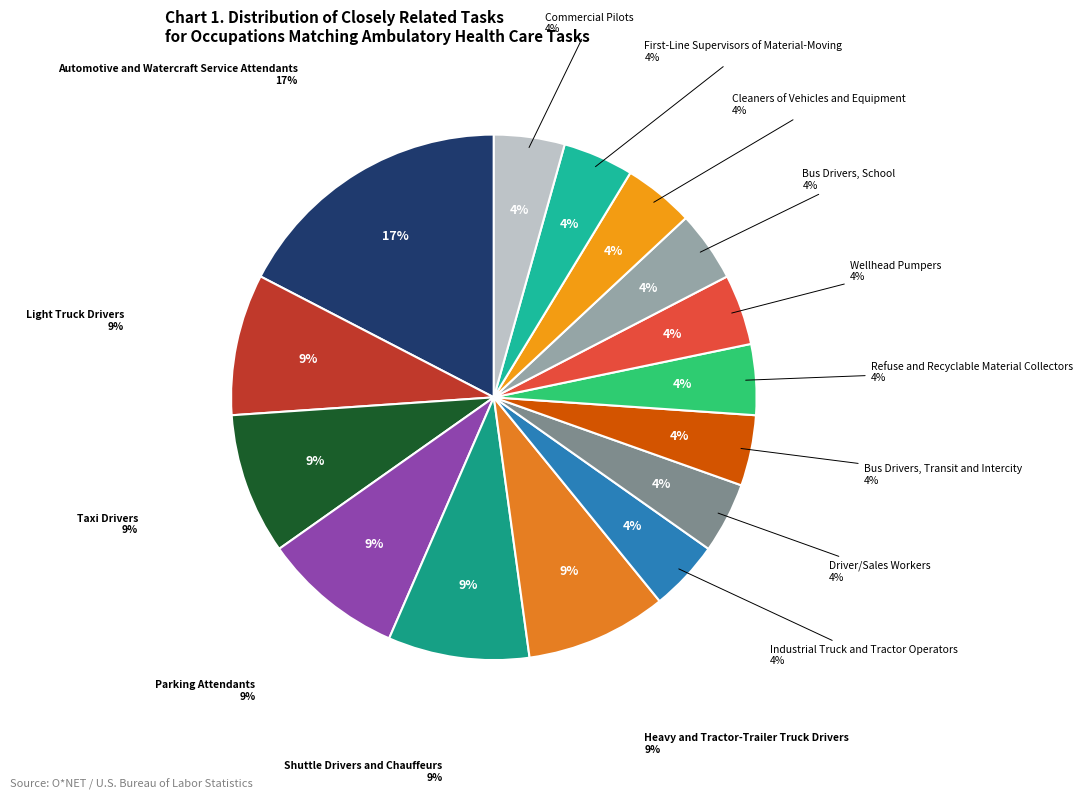

Is there any slice that represents more than half of the pie?

No